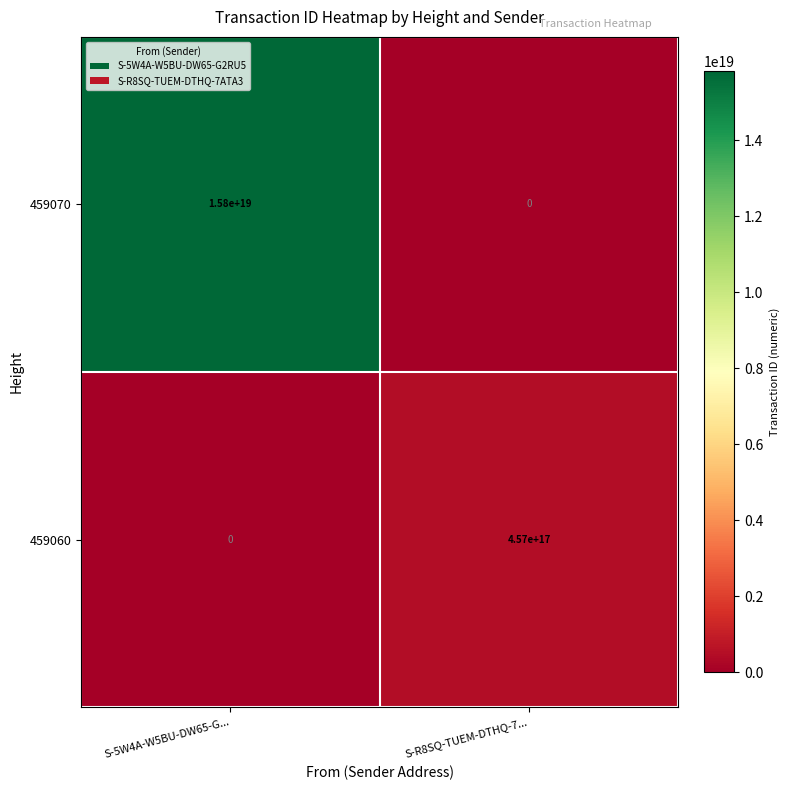

At which label does 459070 reach its peak?

S-5W4A-W5BU-DW65-G...